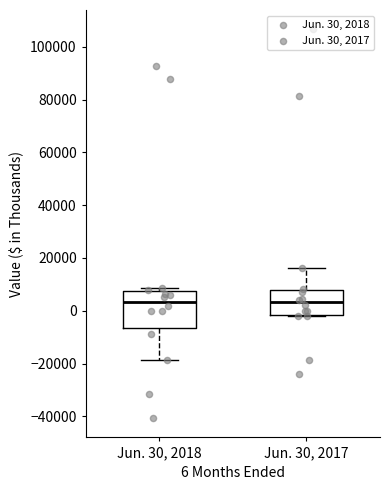

Reading left to right, read every box against the y-axis: the position of its median line, the range the box covers, and the ends of its whiskers. The values are not printed on the chart, so give them approximately, as read against the axis.

Jun. 30, 2018: median 4000, box -6000 to 8000, whiskers -18000 to 8000 (just above the box's upper edge)
Jun. 30, 2017: median 4000, box -2000 to 8000, whiskers -2000 to 16000